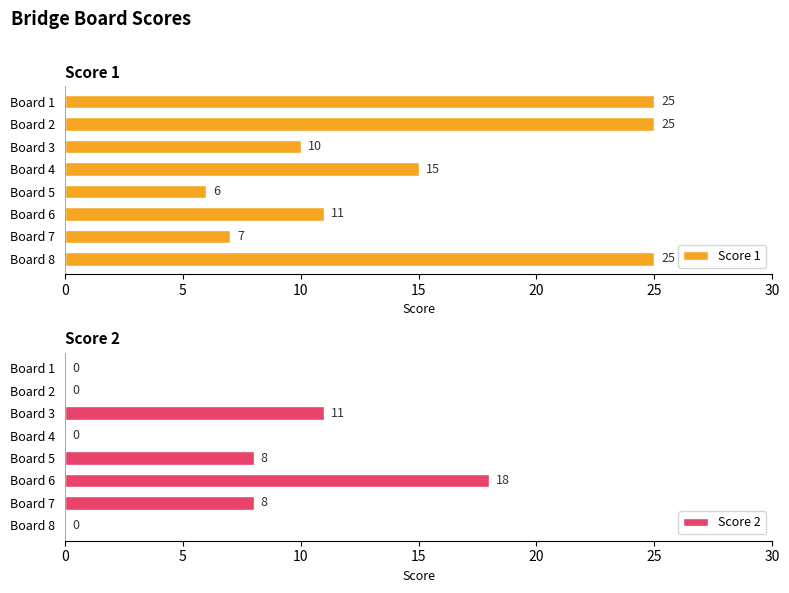

List the series in order of their overall mean, highest first.

Score 1, Score 2